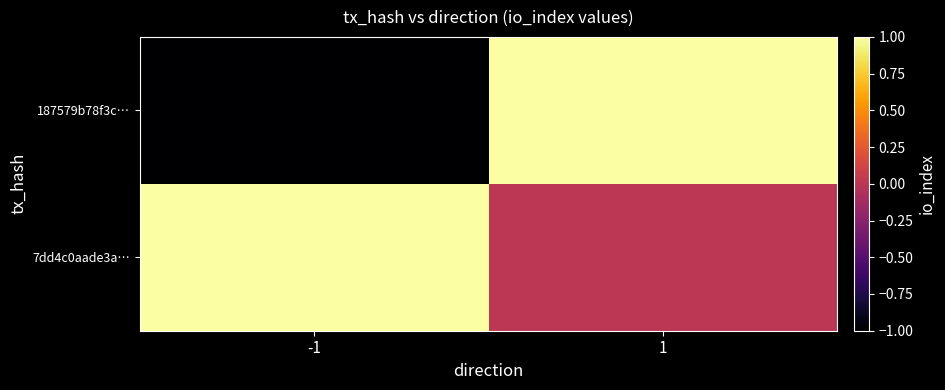

Which series changed the most between -1 and 1?

187579b78f3c…